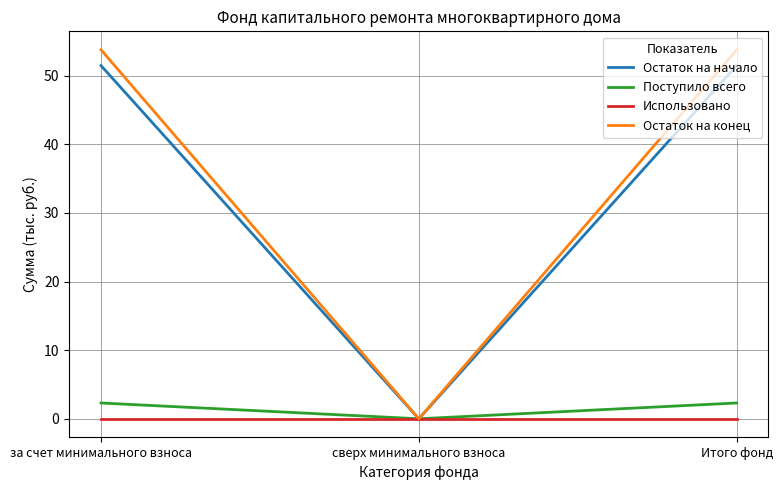

At which label is Остаток на начало closest to 25?

сверх минимального взноса